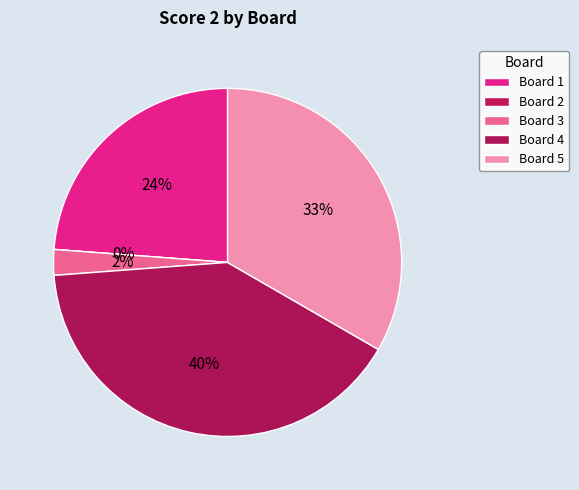

Between Board 3 and Board 5, which is larger?

Board 5